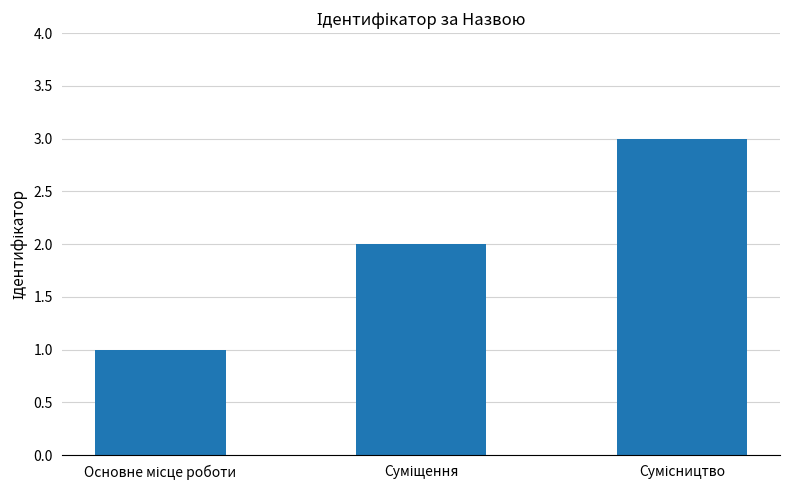

Reading left to right, what are all the values shown in this chart?

1	2	3